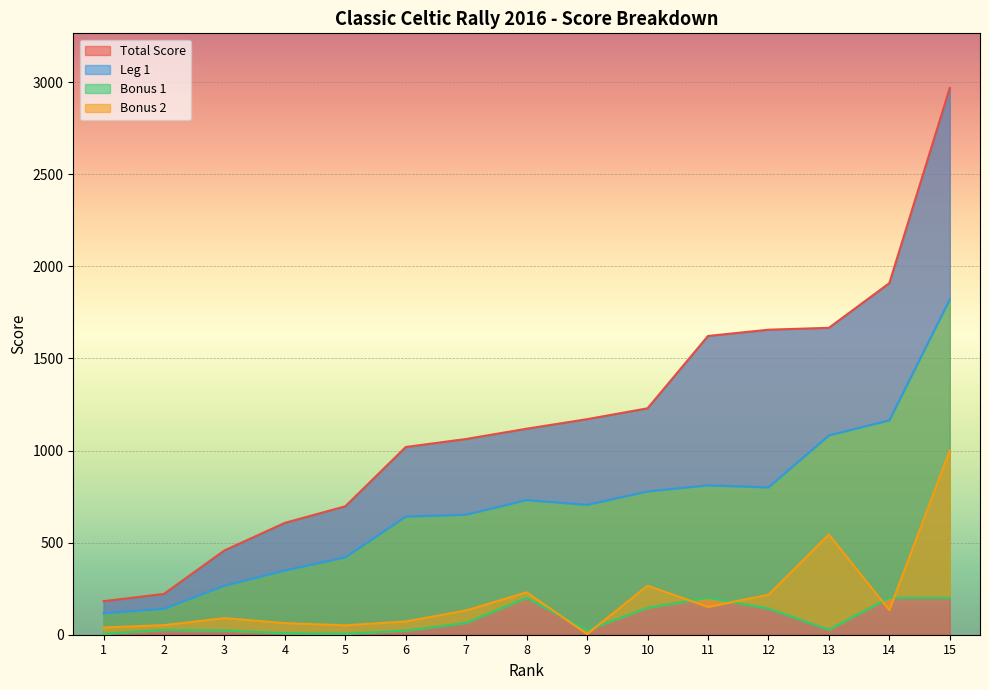

Where is the first local minimum for Bonus 1?

5